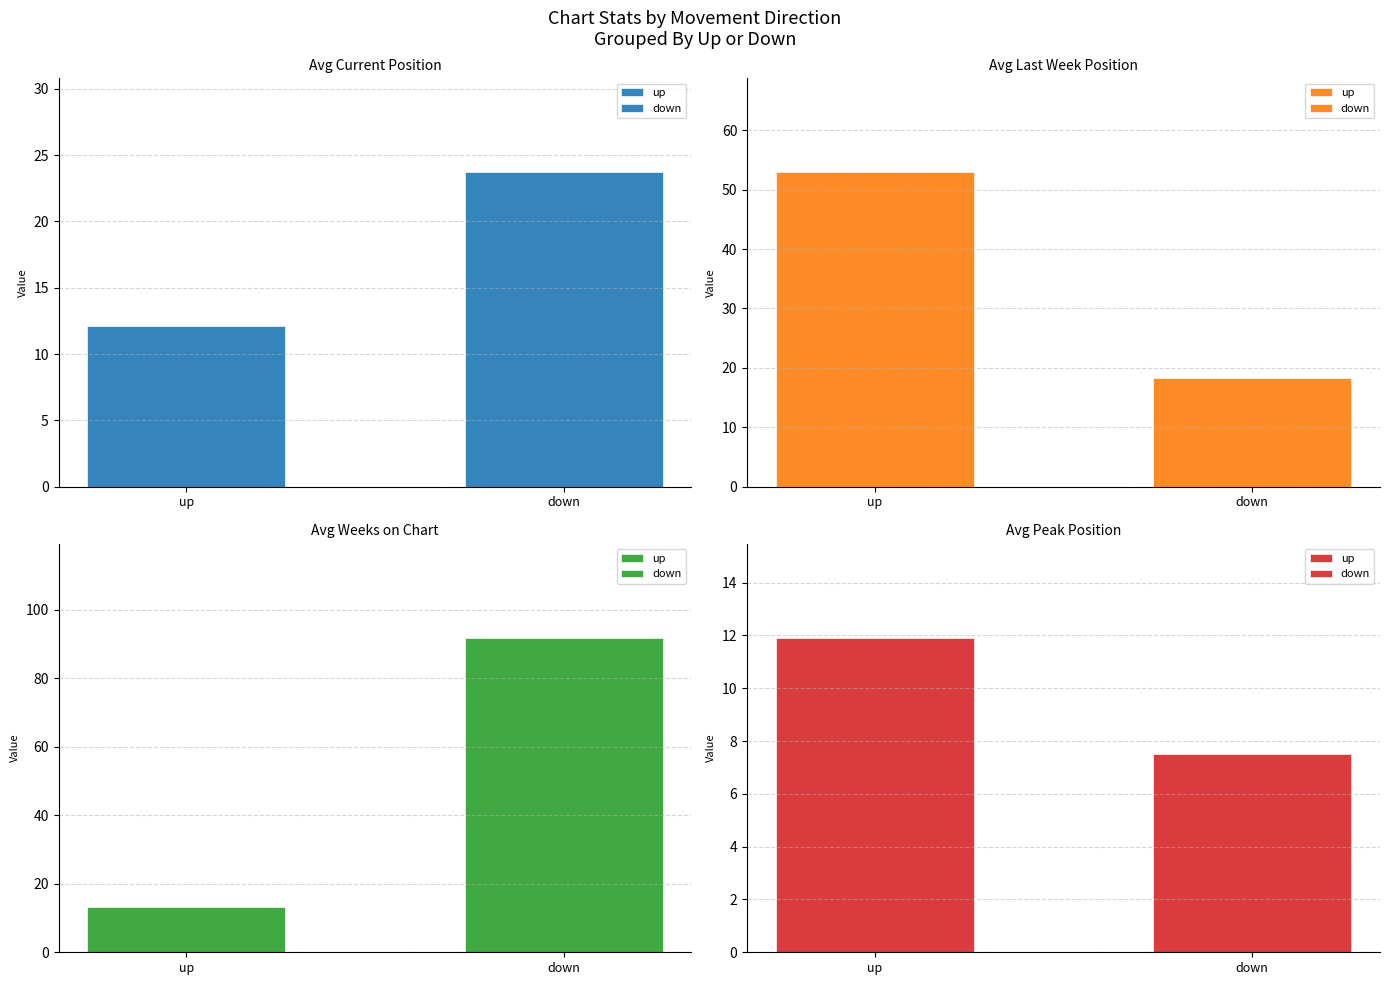

Between up and down, which is larger?

down